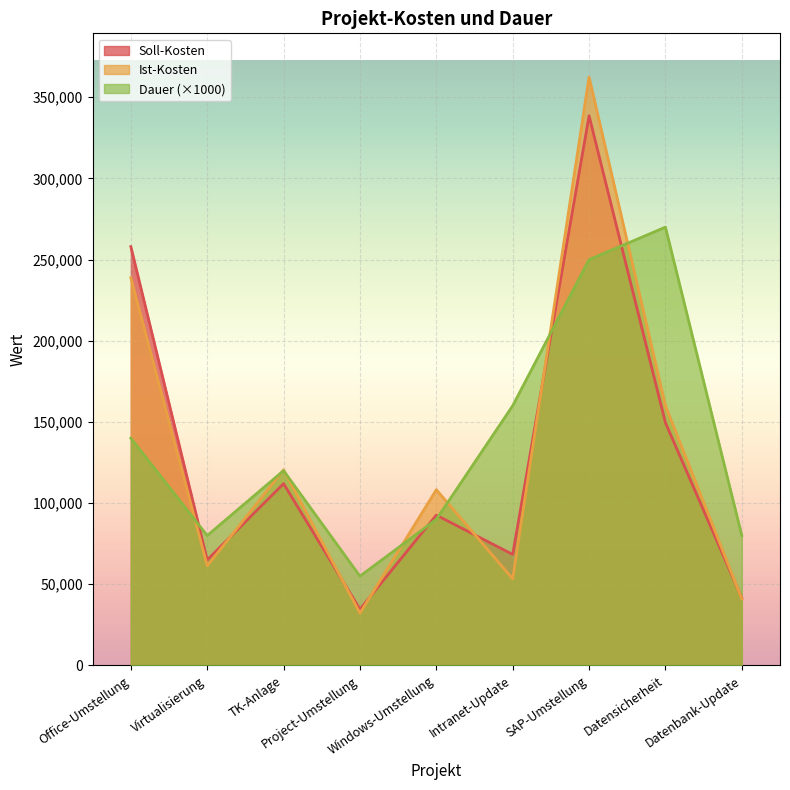

Reading left to right, transcribe all the data shown in this chart.

Soll-Kosten: 258000	65000	112000	34600	92600	68400	338600	149500	41500
Ist-Kosten: 238852	61381	120469	32167	108268	53346	362453	160002	41013
Dauer: 140000	80000	120000	55000	90000	160000	250000	270000	80000